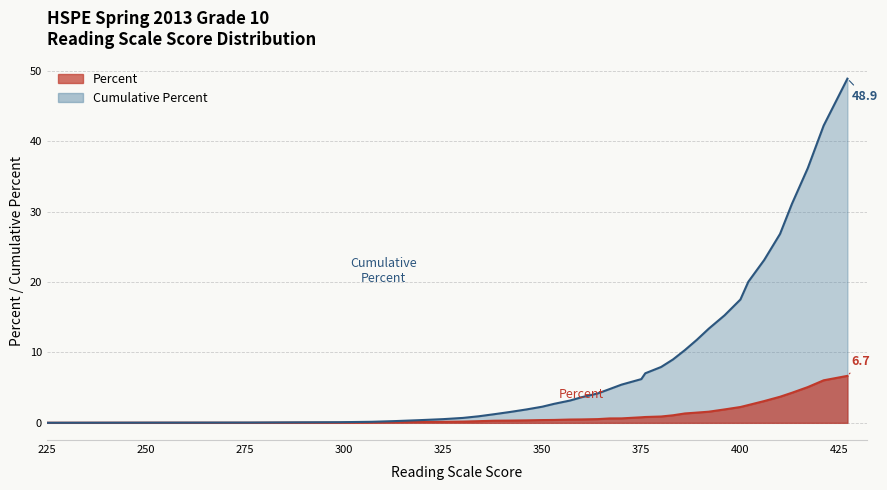

Reading left to right, extract all data points from this chart.

Cumulative Percent: 0.0	0.0	0.0	0.1	0.1	0.1	0.2	0.4	0.5	0.7	0.9	1.2	1.6	1.9	2.3	2.7	3.2	3.6	4.2	4.8	5.4	6.2	7.0	7.9	9.0	10.3	11.8	13.4	15.3	17.5	20.0	23.1	26.8	31.1	36.2	42.2	48.9
Percent: 0.0	0.0	0.0	0.0	0.0	0.1	0.1	0.1	0.1	0.2	0.2	0.3	0.3	0.3	0.4	0.4	0.5	0.5	0.5	0.6	0.6	0.8	0.8	0.9	1.1	1.3	1.5	1.6	1.9	2.2	2.5	3.1	3.7	4.3	5.1	6.0	6.7